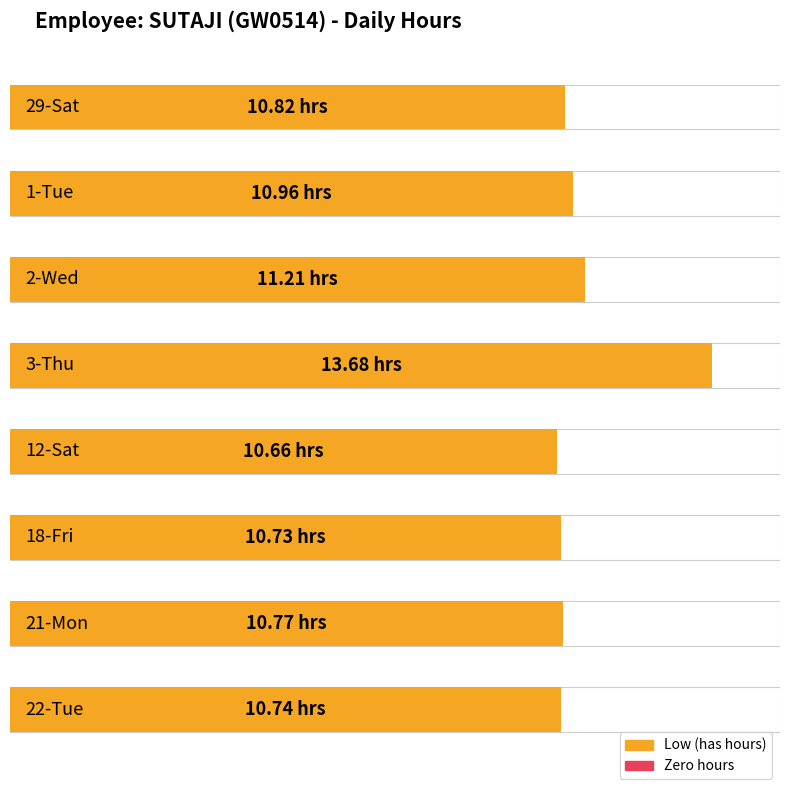

What is the smallest value displayed?

10.7